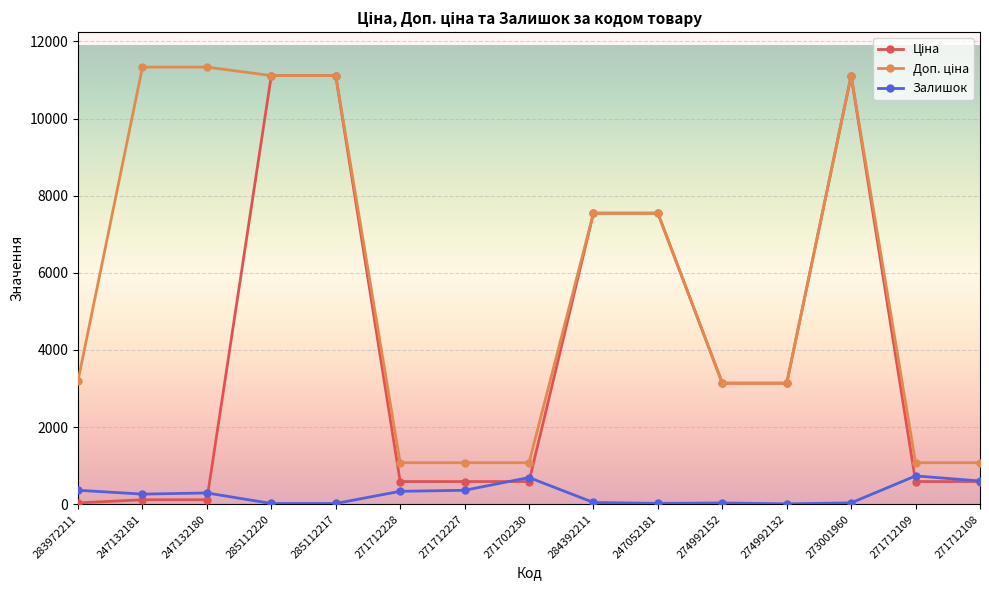

How many data points in Залишок are less than 260?

7